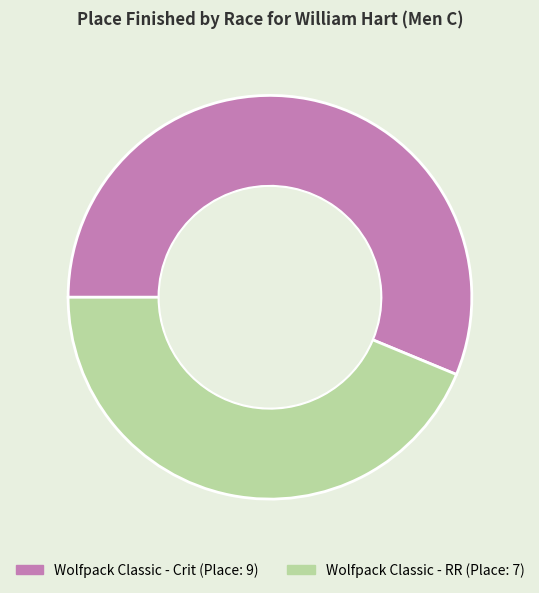

What is the ratio of the value at Wolfpack Classic - RR to the value at Wolfpack Classic - Crit?

0.8